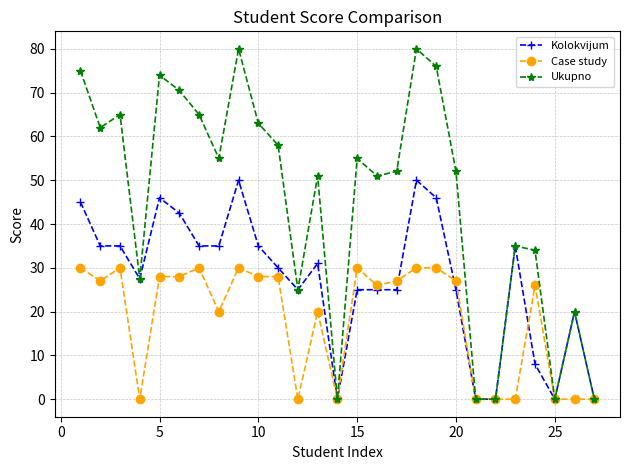

Which series has the largest total across all categories?

Ukupno